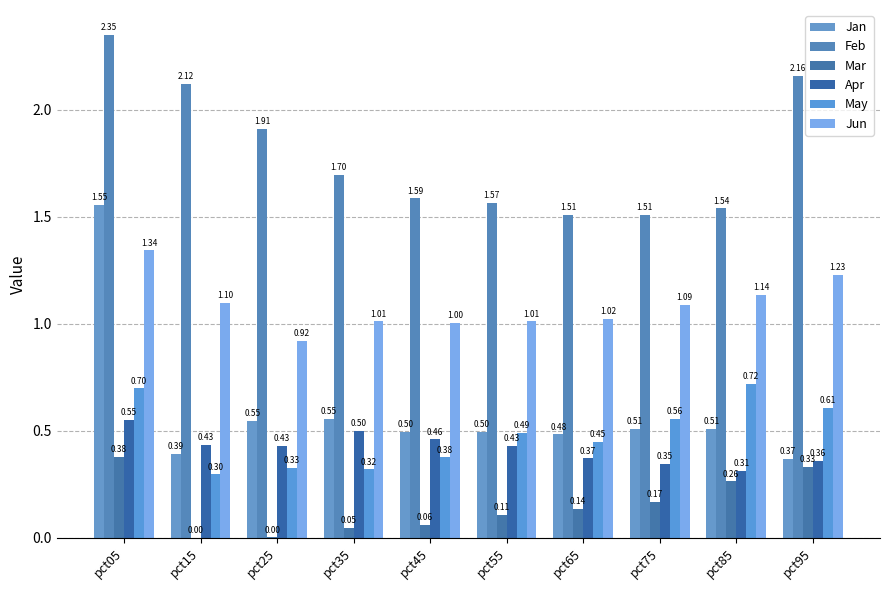

Are the bars horizontal?

No